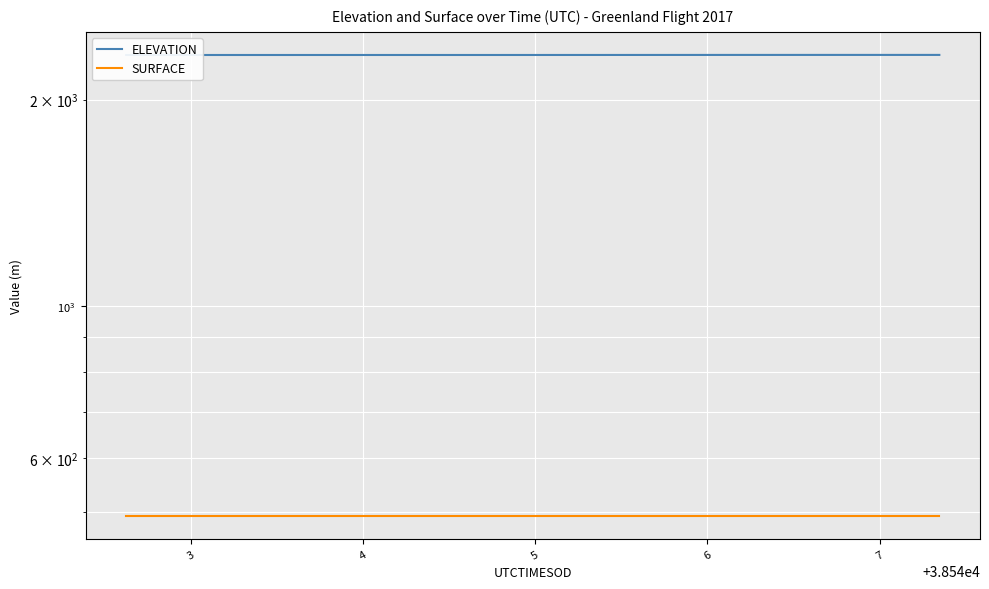

Reading right to left, what are all the values shown in this chart?

ELEVATION: 2324.5	2324.5	2324.5	2324.5	2324.5	2324.5	2324.5	2324.5	2324.4	2324.4	2324.4	2324.3	2324.3	2324.3	2324.2	2324.2	2324.1	2324.1	2324.1	2324.0	2324.0	2324.0	2324.0	2323.9	2324.0	2324.0	2323.9	2323.9	2323.9	2323.9	2323.9	2323.9	2323.9	2323.9	2323.9	2323.9	2323.9	2323.9	2323.9	2323.9
SURFACE: 493.7	493.7	493.7	493.7	493.7	493.7	493.7	493.7	493.7	493.7	493.7	493.7	493.7	493.7	493.7	493.7	493.7	493.7	493.7	493.7	493.7	493.7	493.7	493.7	493.7	493.7	493.7	493.7	493.7	493.7	493.7	493.7	493.7	493.7	493.7	493.7	493.7	493.7	493.7	493.7